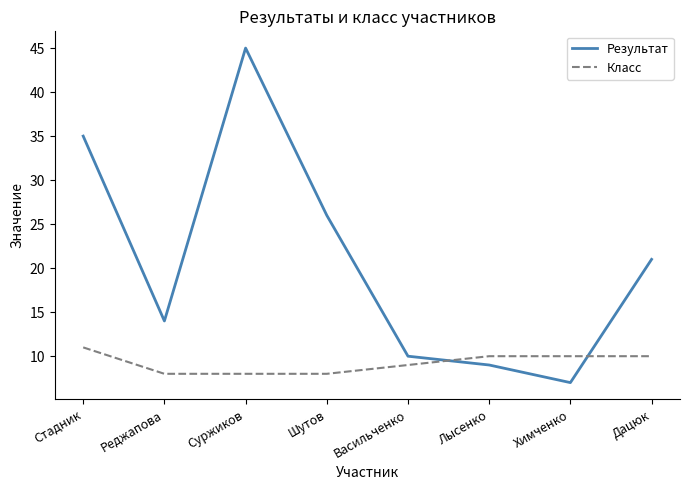

Which series has the widest spread of values?

Результат